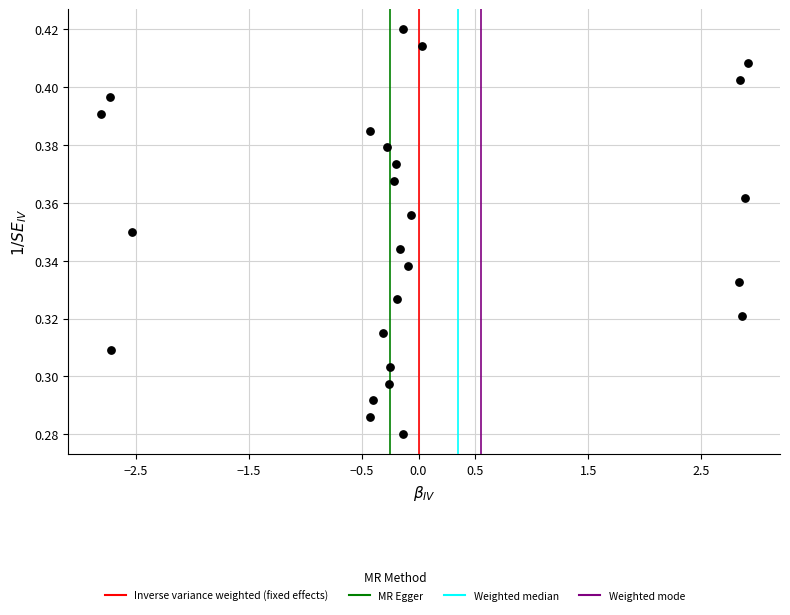

What is the range of X values (max minus min)?

5.7